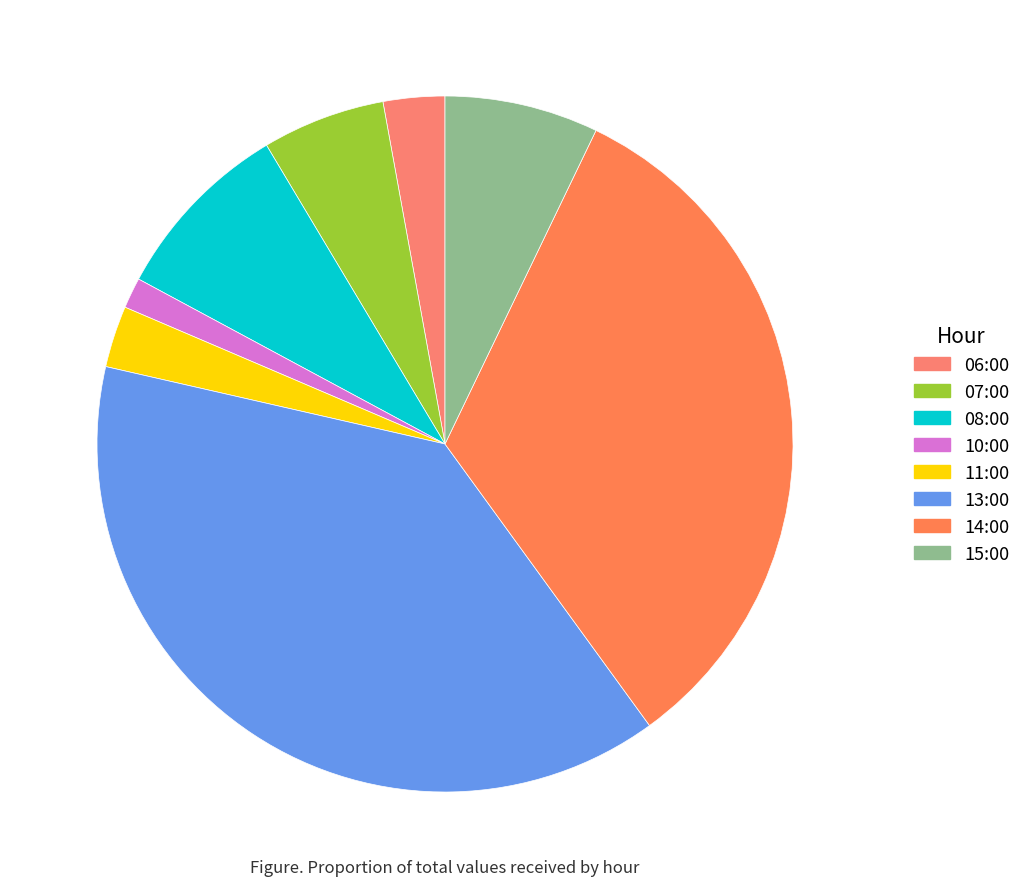

The 11:00 slice represents 1% of the pie. True or false?

False